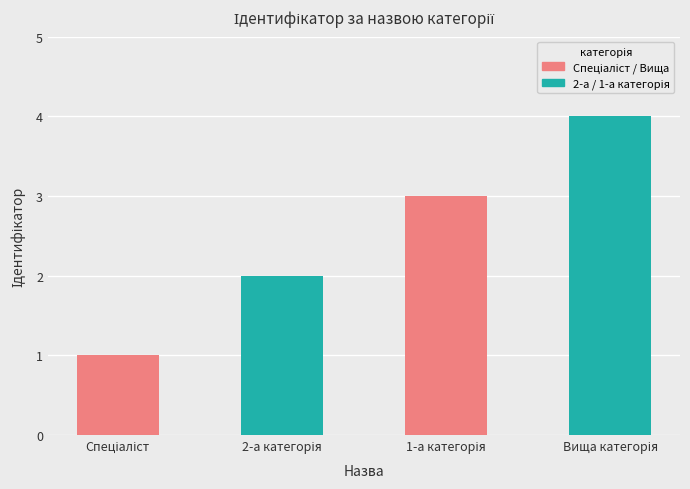

What is the minimum value shown in the chart?

1